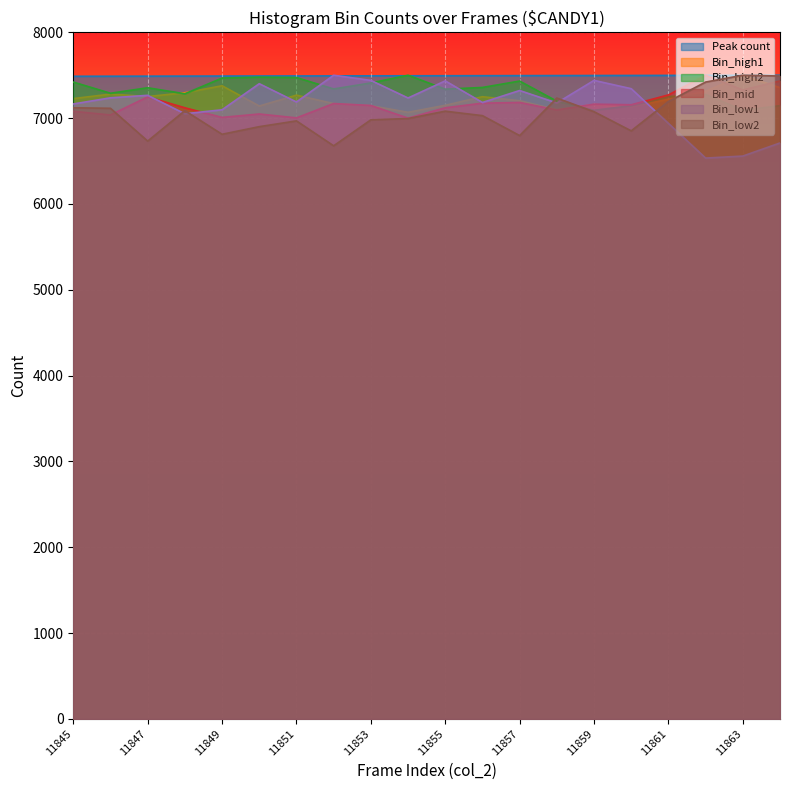

The value of Bin_high1 at 11852 is 4801.8. True or false?

False